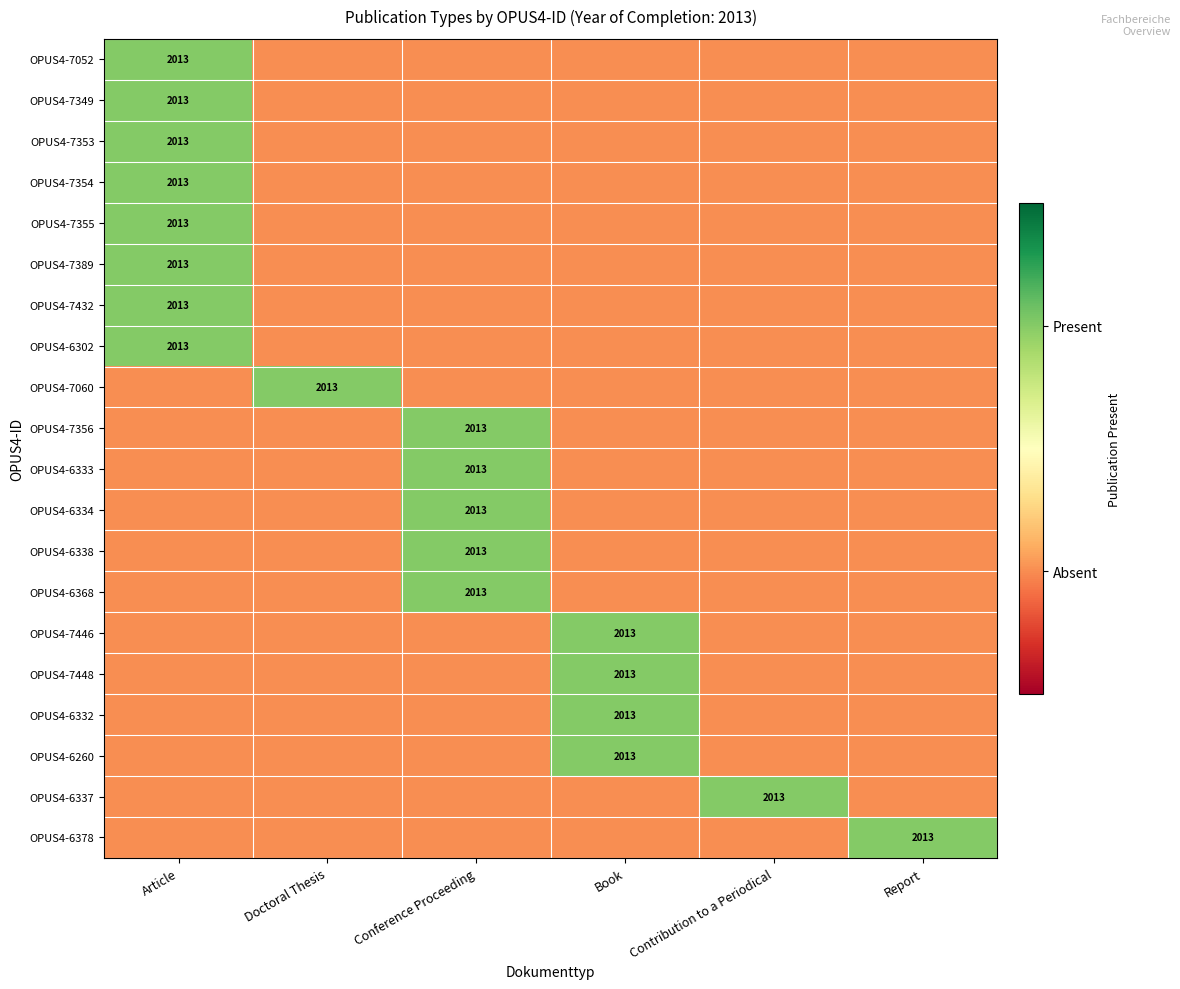

Between Conference Proceeding and Doctoral Thesis, which is larger?

Conference Proceeding